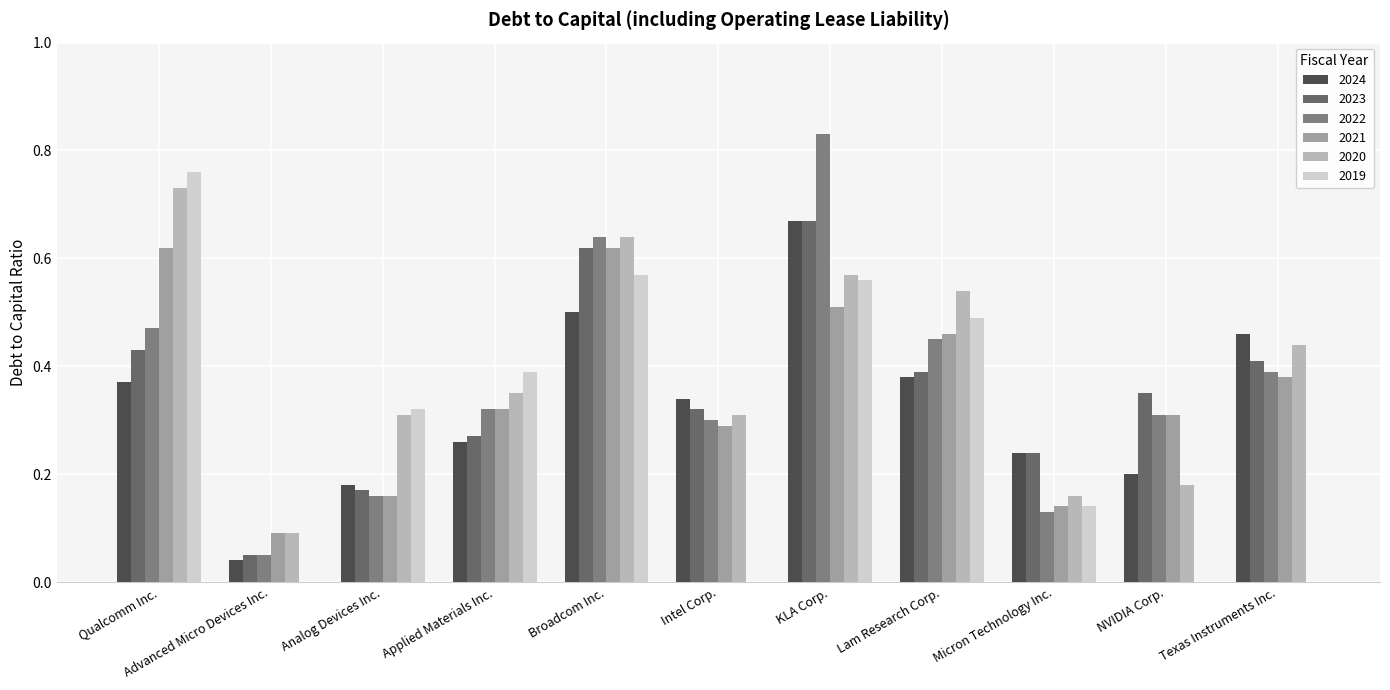

What position from the right is Micron Technology Inc.?

3